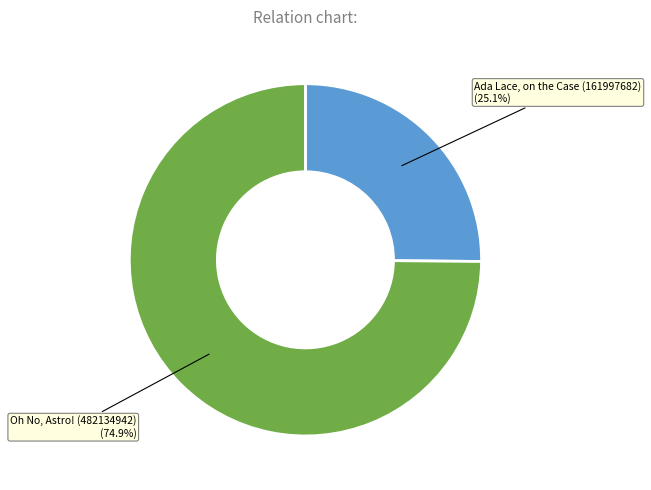

Which category has the smallest portion of the pie?

Ada Lace, on the Case (161997682)